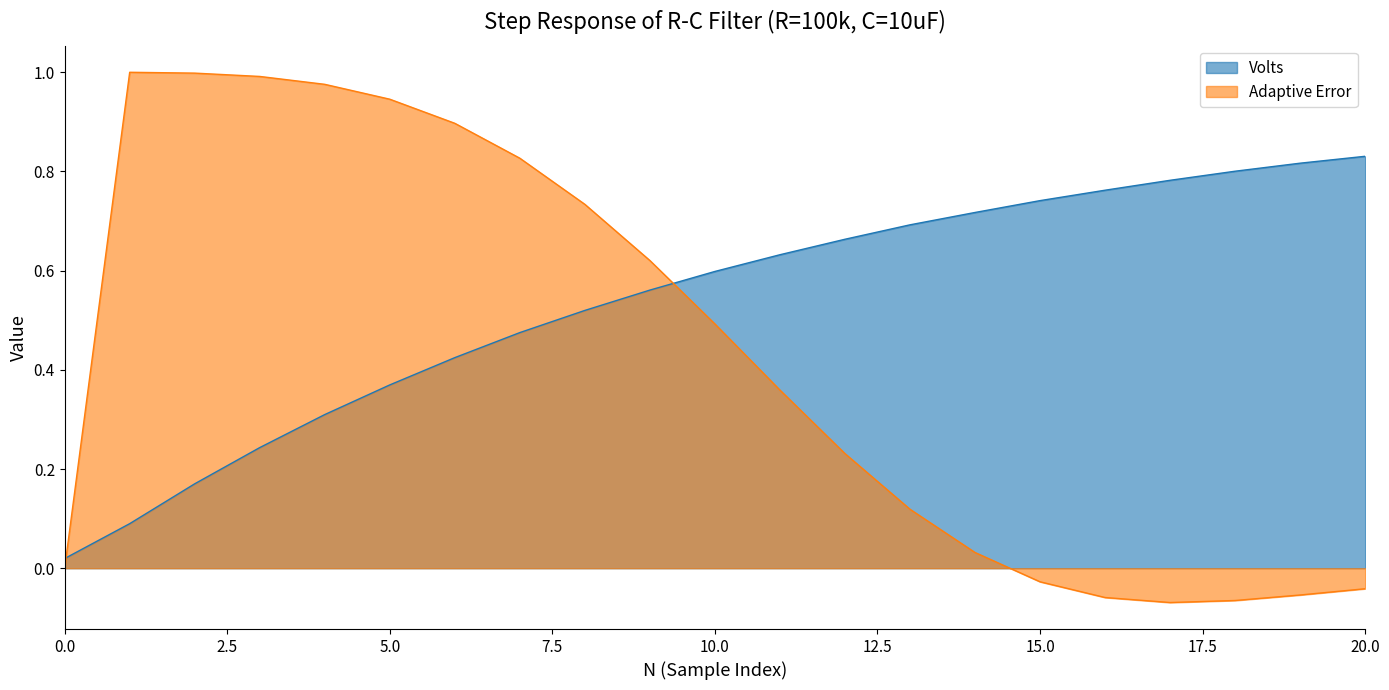

Does the chart display data point markers on the line(s)?

No